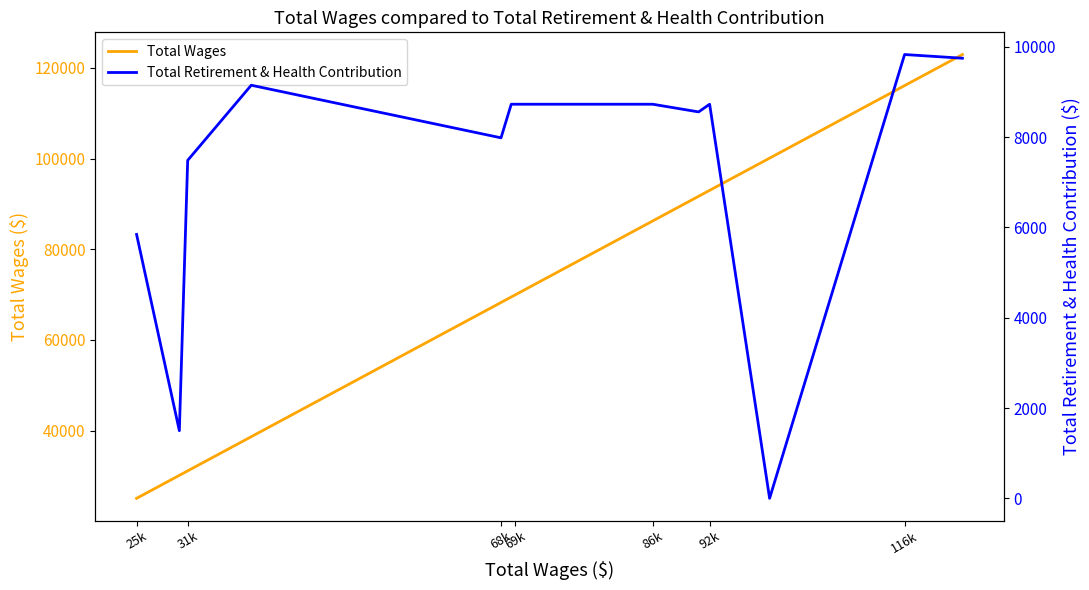

True or false: Total Retirement & Health Contribution and Total Wages intersect in this chart.

False